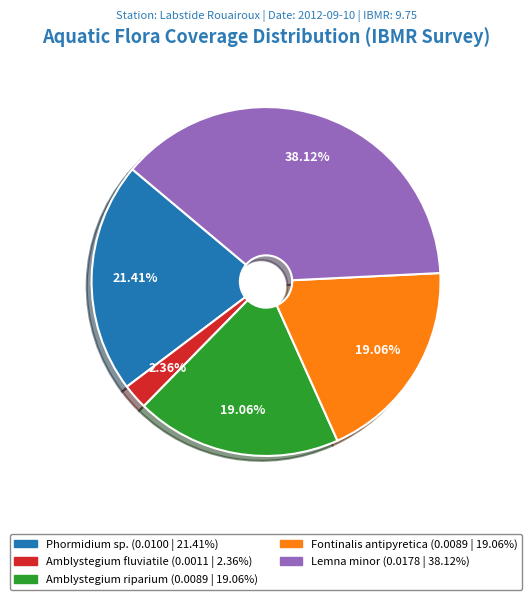

Which category has the biggest portion of the pie?

Lemna minor